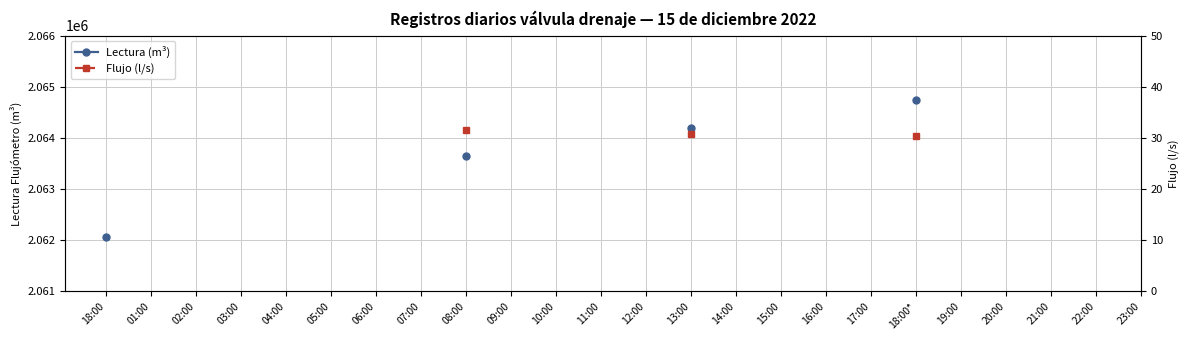

Is the value of Lectura (m³) at 12:00 greater than the value of Flujo (l/s) at 19:00?

No